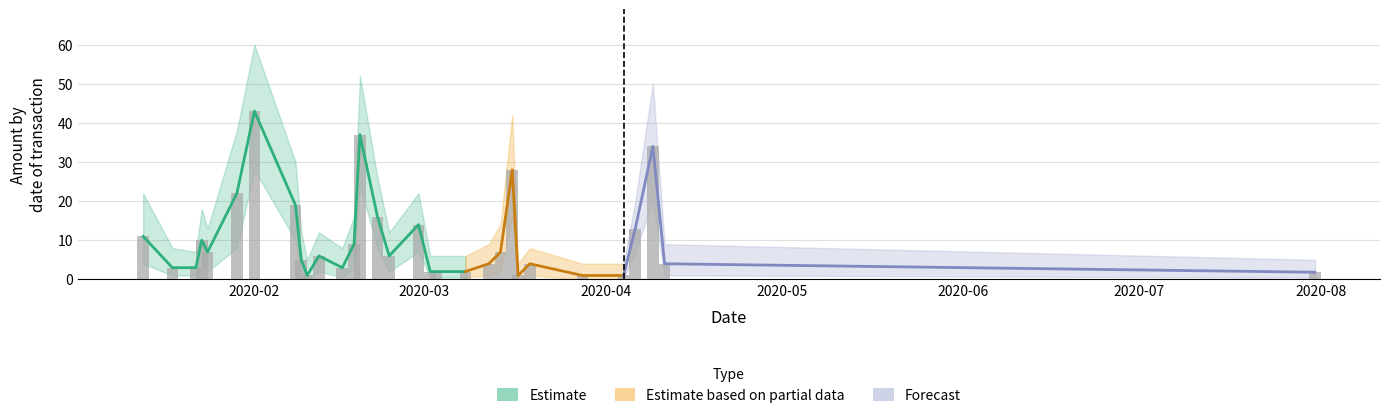

List the labels in order of value, largest first.

2020-02-01, 2020-02-19, 2020-04-09, 2020-03-16, 2020-01-29, 2020-02-08, 2020-02-22, 2020-02-29, 2020-04-06, 2020-01-13, 2020-01-23, 2020-02-18, 2020-01-24, 2020-03-14, 2020-02-12, 2020-02-24, 2020-02-09, 2020-03-12, 2020-03-19, 2020-04-11, 2020-01-18, 2020-01-22, 2020-02-16, 2020-03-02, 2020-03-03, 2020-03-08, 2020-07-31, 2020-02-10, 2020-03-17, 2020-03-28, 2020-04-04